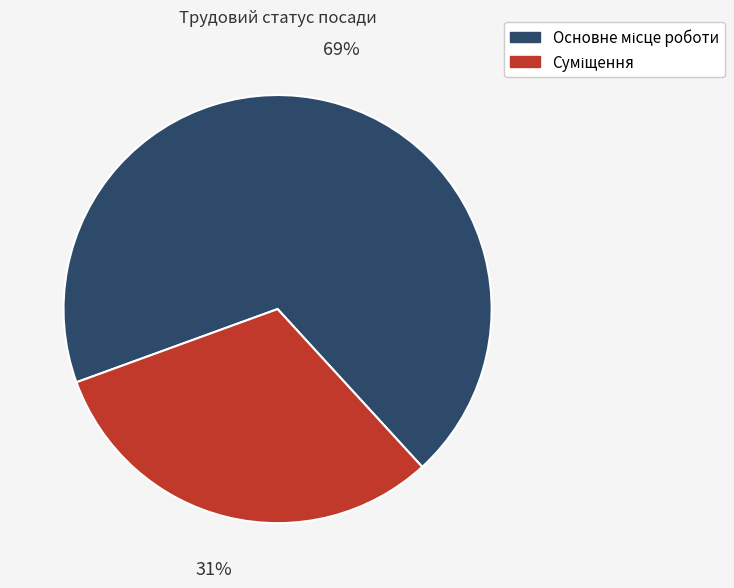

Is there a majority slice in this chart?

Yes